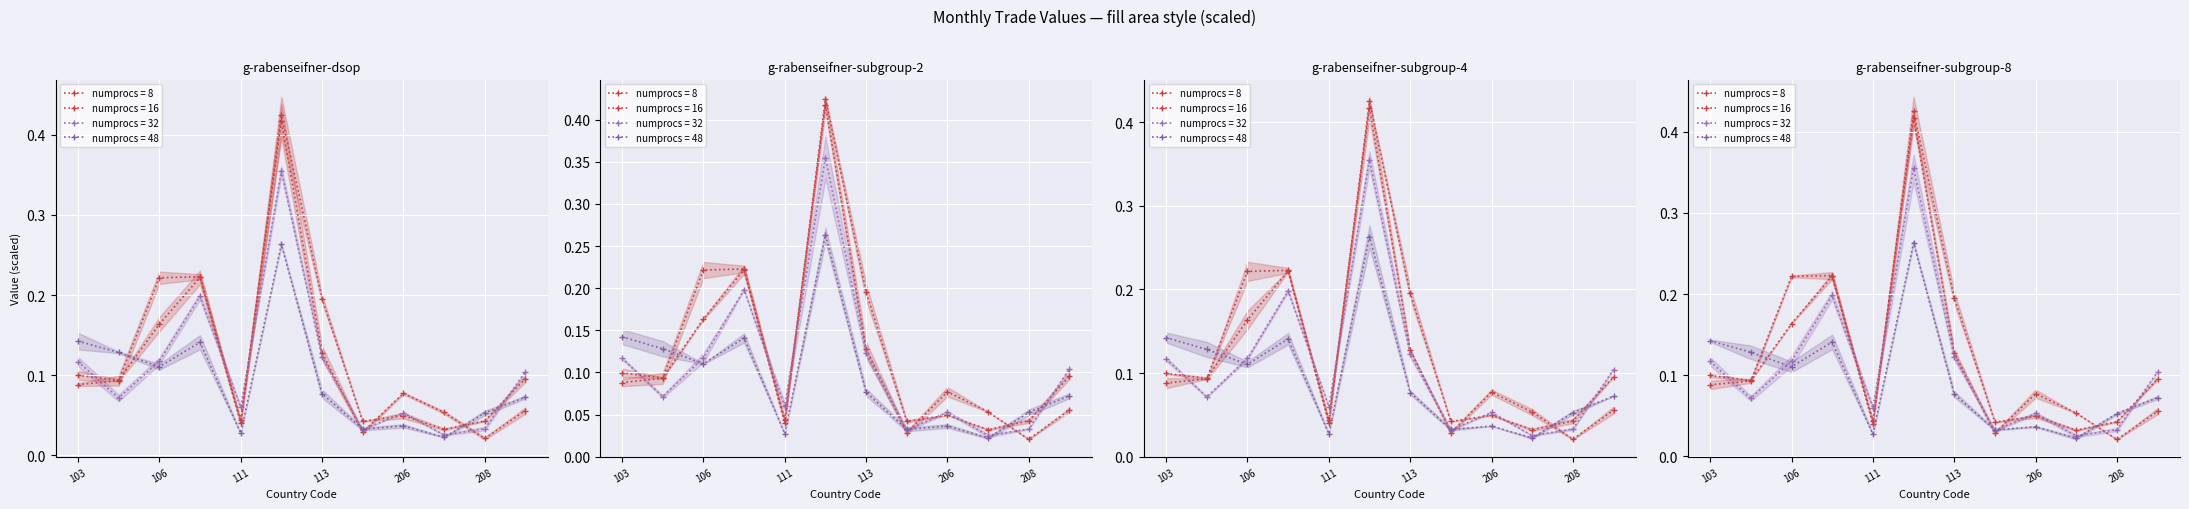

True or false: Value-Jan has more than 1 points higher than both neighbors.

True